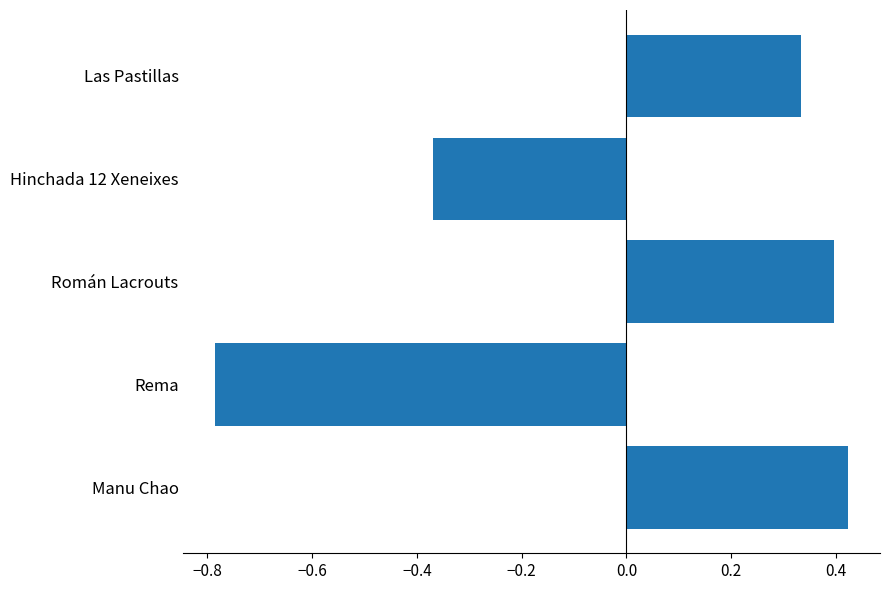

At which label is the value closest to 0?

Las Pastillas